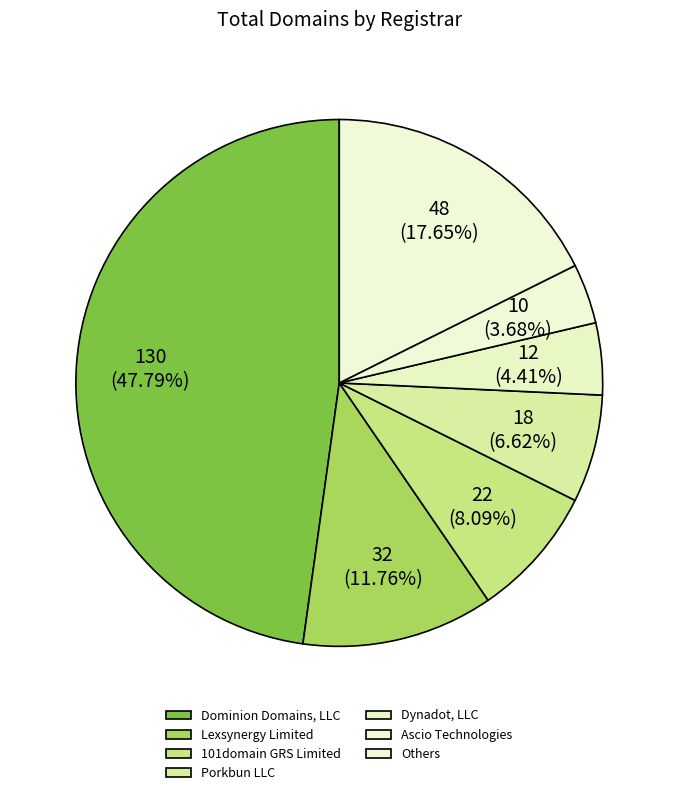

What percentage is the Porkbun LLC slice, to the nearest percent?

7%